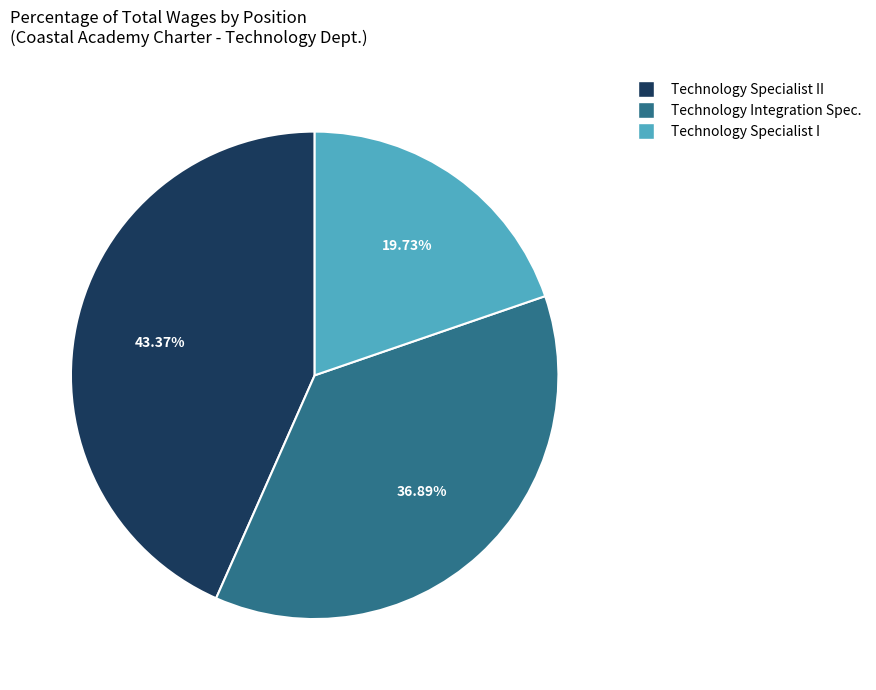

The Technology Specialist I slice represents 20% of the pie. True or false?

True